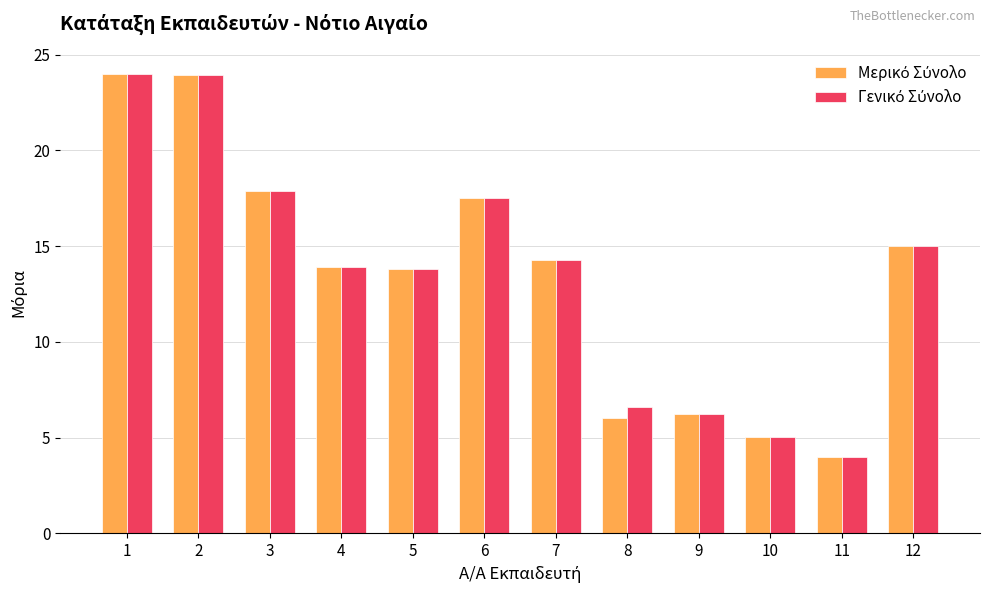

What is the difference between the highest and lowest values at 8?

0.6